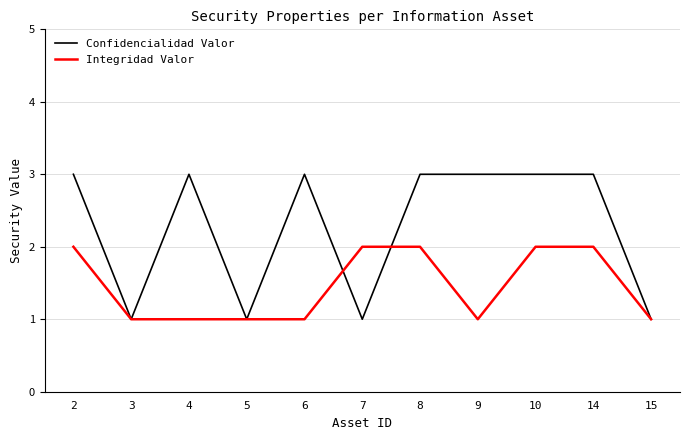

What is the minimum value shown in the chart?

1